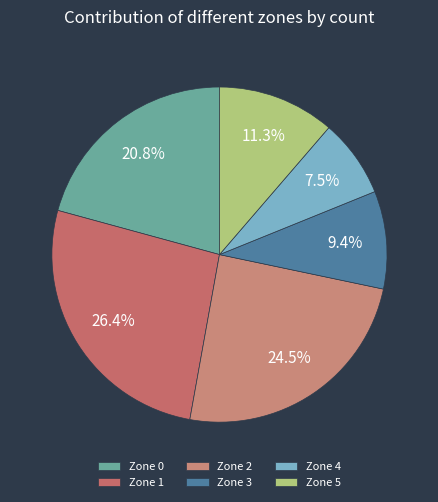

Is there any slice that represents more than half of the pie?

No